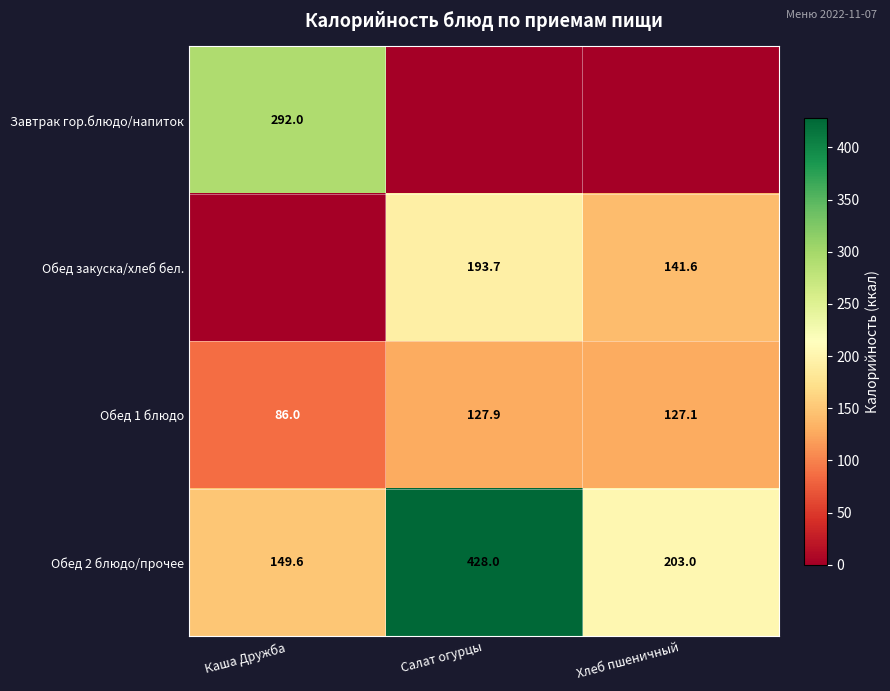

Between Хлеб пшеничный and Салат огурцы, which is larger?

Хлеб пшеничный